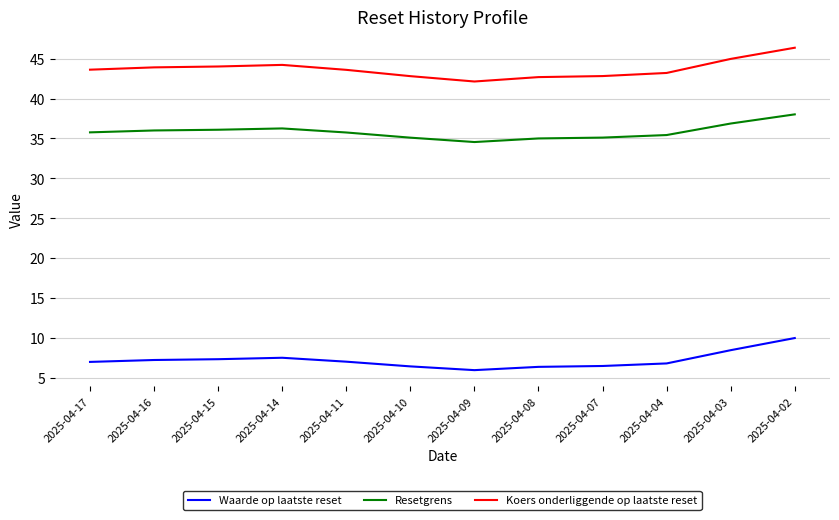

What is the sum of all Koers onderliggende op laatste reset values?

524.4